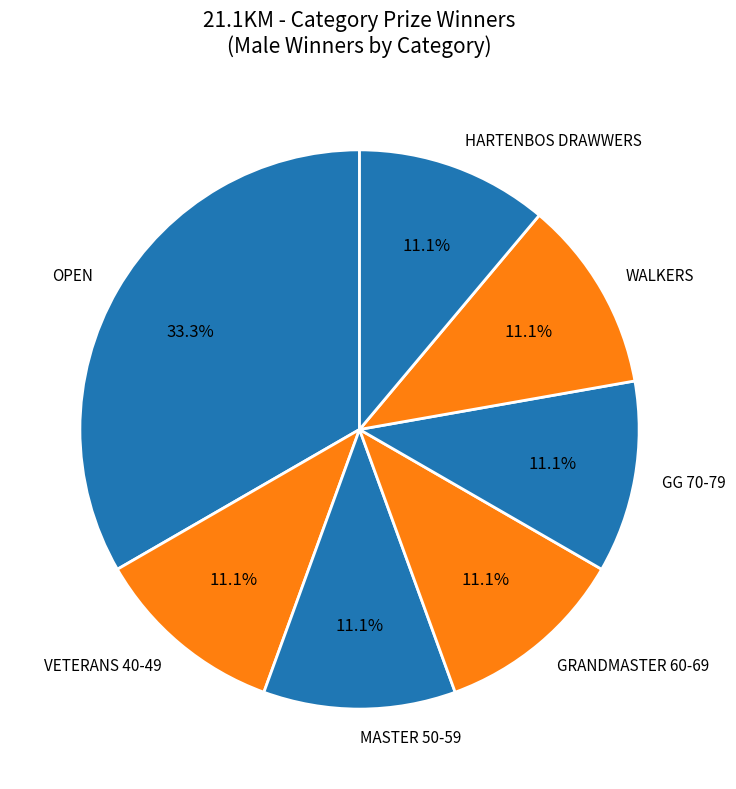

What is the ratio of the value at GG 70-79 to the value at VETERANS 40-49?

1.0